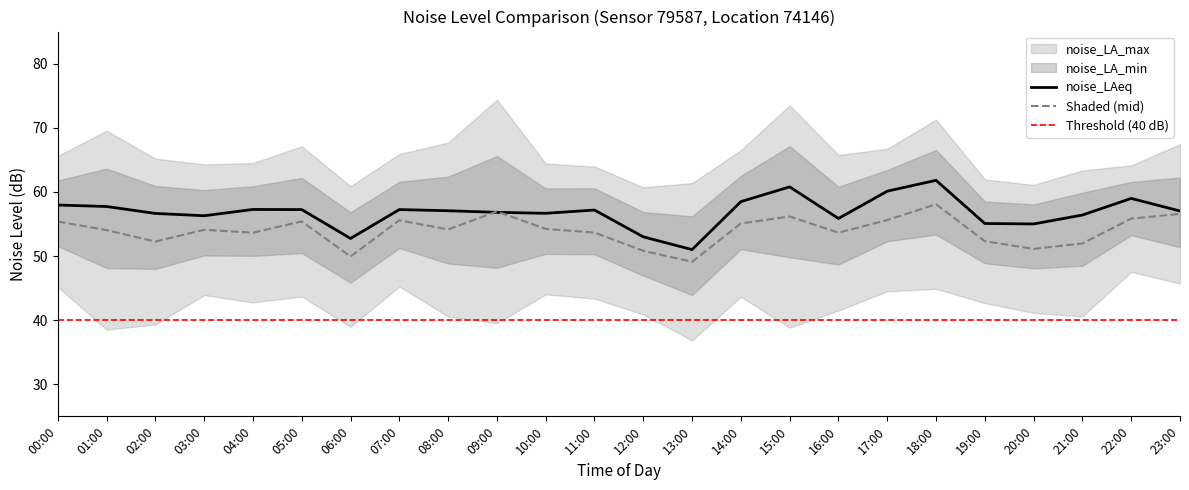

Reading right to left, what are all the values shown in this chart?

noise_LAeq: 23:00=57.0	22:00=59.0	21:00=56.4	20:00=55.0	19:00=55.1	18:00=61.8	17:00=60.1	16:00=55.9	15:00=60.8	14:00=58.5	13:00=51.0	12:00=53.0	11:00=57.2	10:00=56.7	09:00=56.8	08:00=57.1	07:00=57.2	06:00=52.7	05:00=57.2	04:00=57.3	03:00=56.3	02:00=56.6	01:00=57.7	00:00=58.0
noise_LA_min: 23:00=45.7	22:00=47.5	21:00=40.6	20:00=41.1	19:00=42.7	18:00=44.9	17:00=44.5	16:00=41.5	15:00=38.8	14:00=43.6	13:00=36.8	12:00=40.9	11:00=43.4	10:00=44.0	09:00=39.5	08:00=40.6	07:00=45.2	06:00=39.0	05:00=43.7	04:00=42.8	03:00=43.9	02:00=39.3	01:00=38.5	00:00=45.2
noise_LA_max: 23:00=67.4	22:00=64.1	21:00=63.3	20:00=61.1	19:00=62.0	18:00=71.3	17:00=66.7	16:00=65.8	15:00=73.5	14:00=66.5	13:00=61.4	12:00=60.7	11:00=64.0	10:00=64.4	09:00=74.4	08:00=67.7	07:00=65.9	06:00=60.9	05:00=67.1	04:00=64.5	03:00=64.3	02:00=65.2	01:00=69.5	00:00=65.6